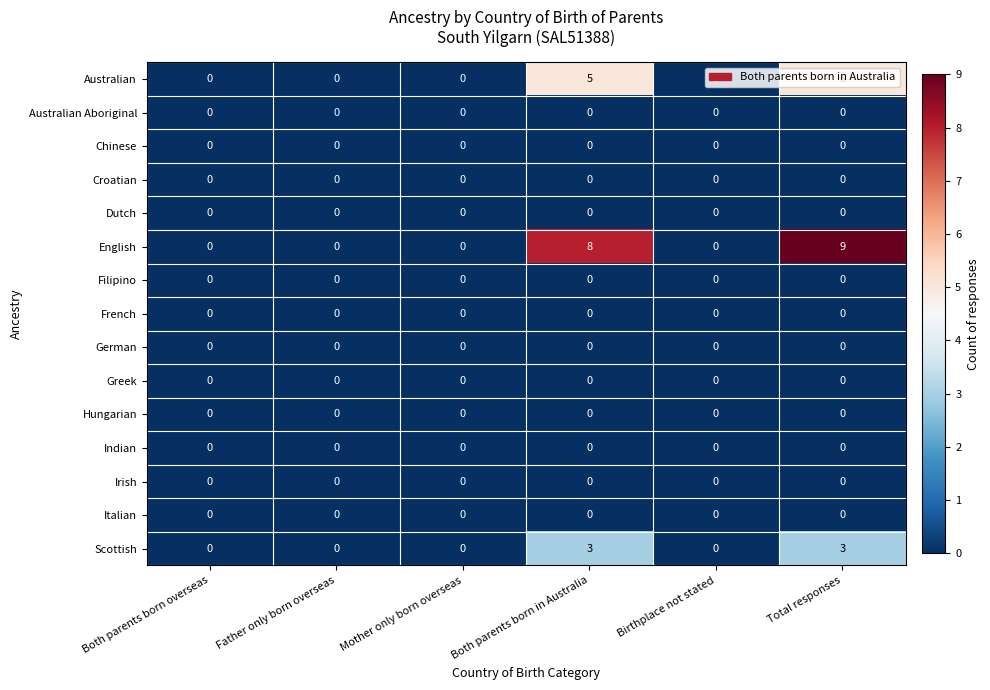

Which series has the largest range (max minus min)?

English